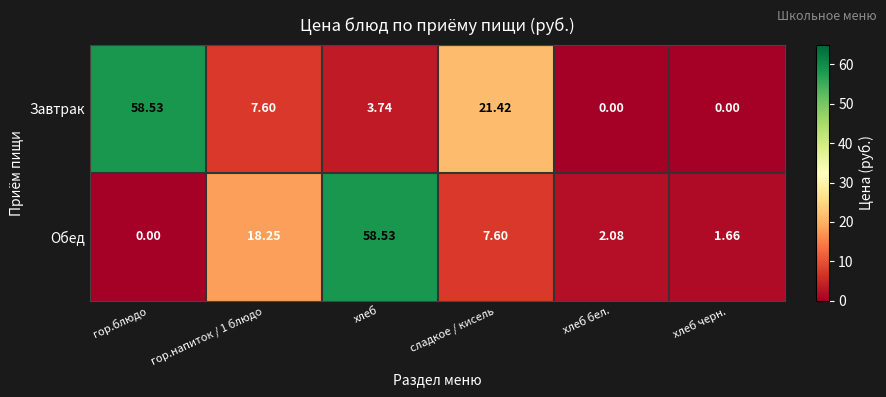

At which category is the sum across all series the highest?

хлеб